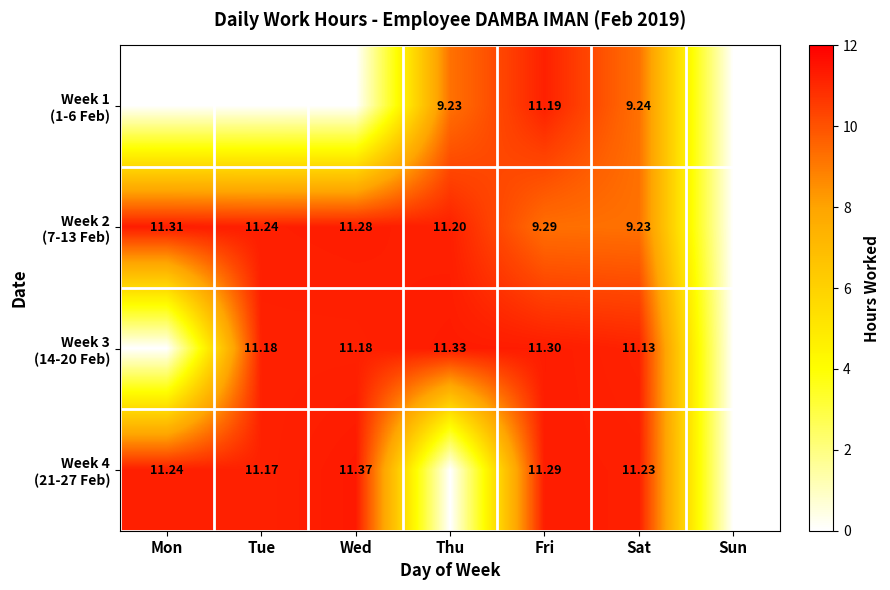

At which category does the chart reach its minimum across all series?

Mon